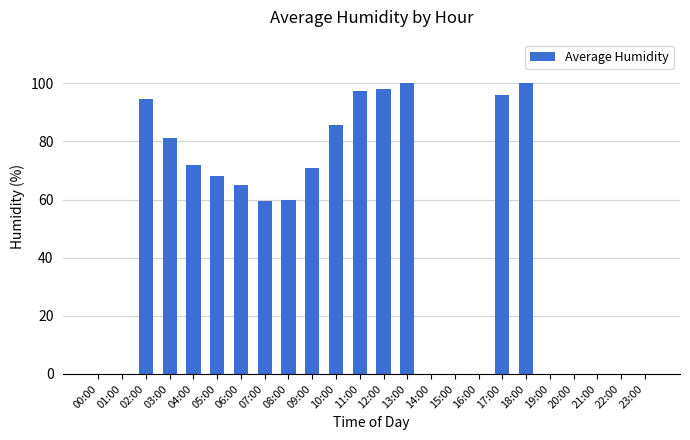

True or false: the data shows 0.0 at 16:00.

True